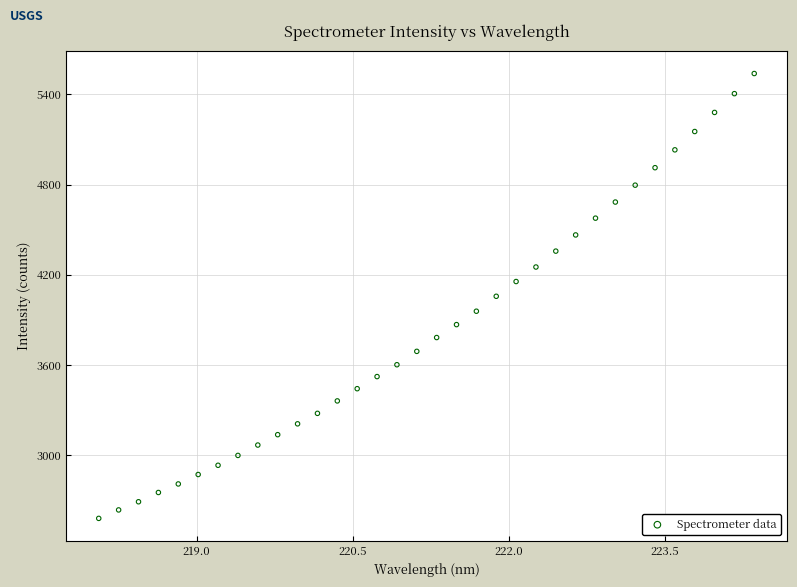

What is the range of Y values (max minus min)?

2956.6